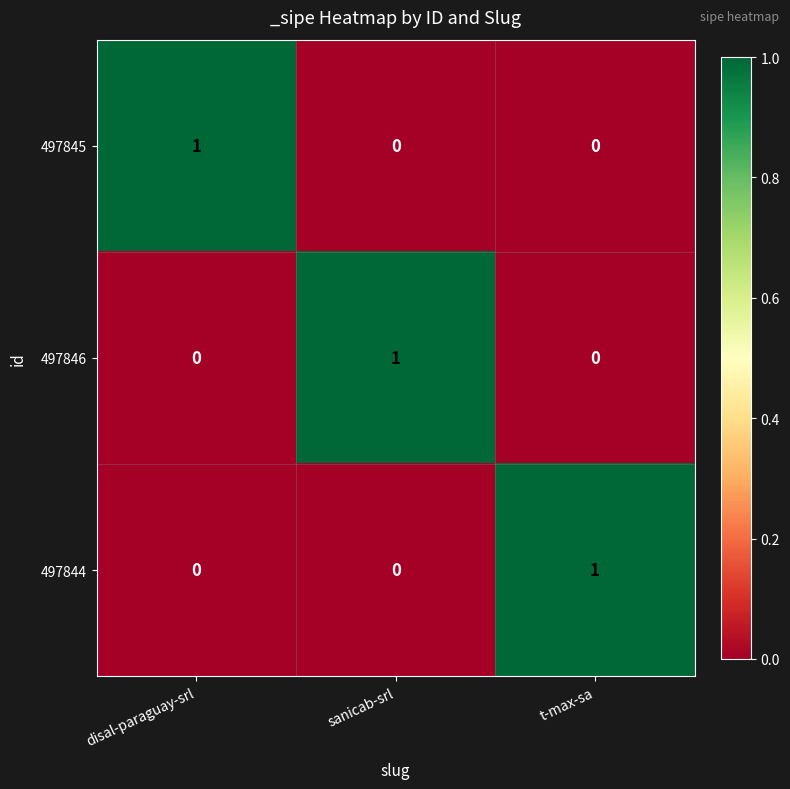

At how many categories does at least one series exceed 0?

3